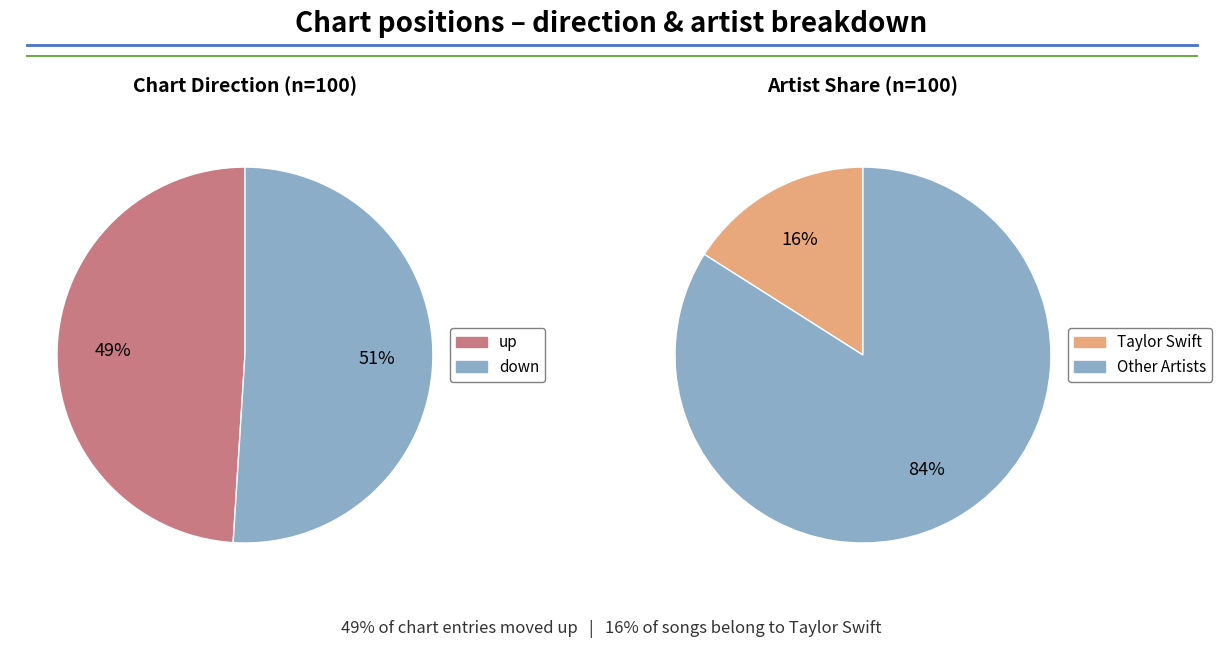

Which has a higher value, down or up?

down